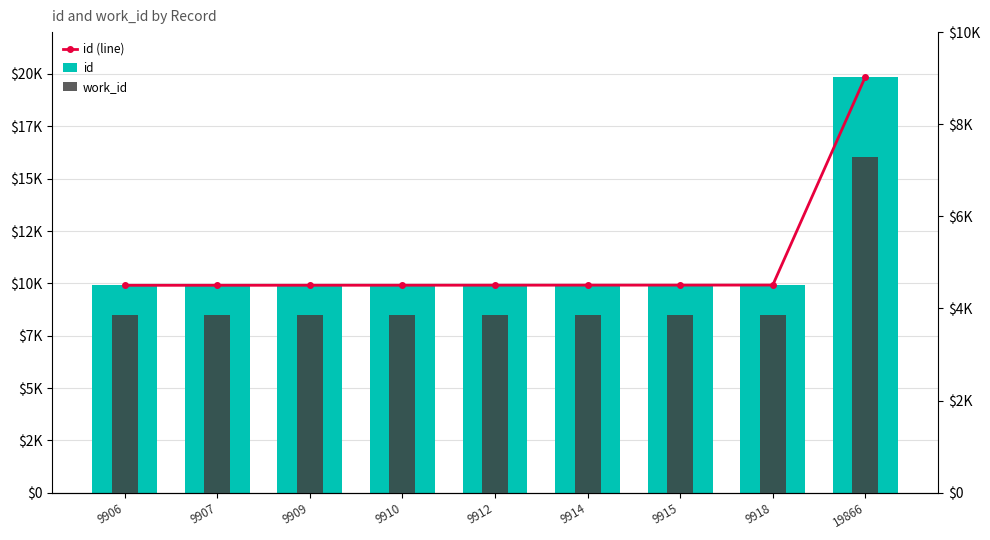

Which category has the lowest value in the id (line) series?

9906